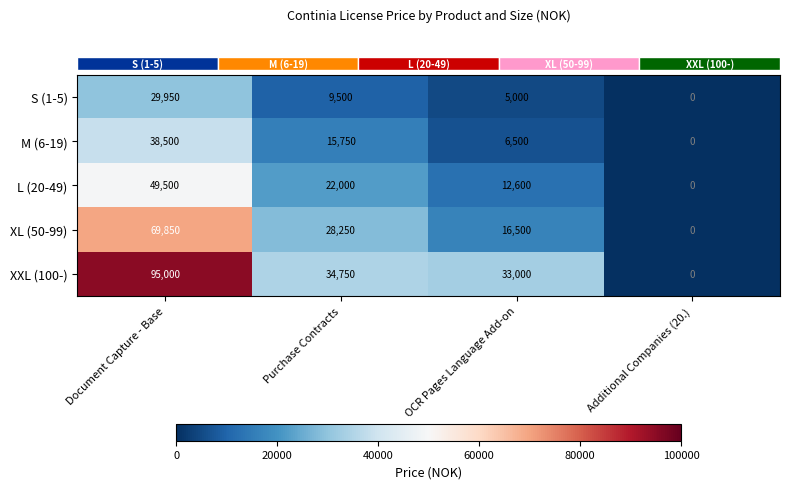

At which category does the chart reach its peak across all series?

Document Capture - Base